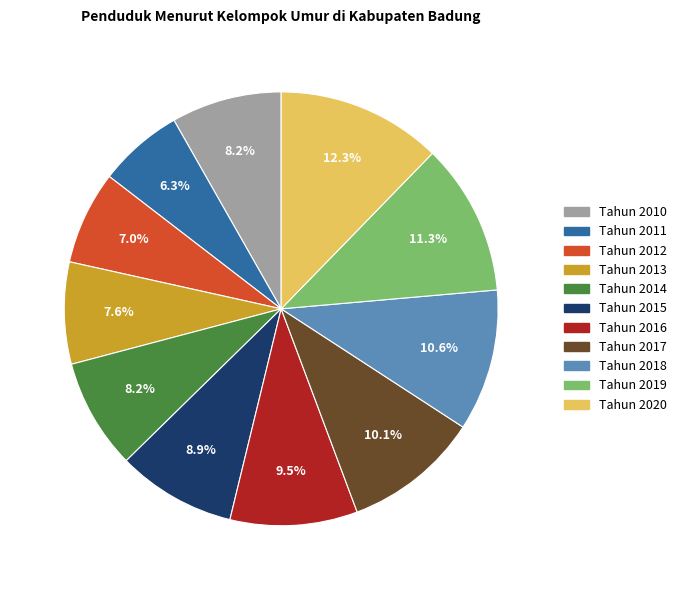

What is the largest slice in the pie chart?

Tahun 2020